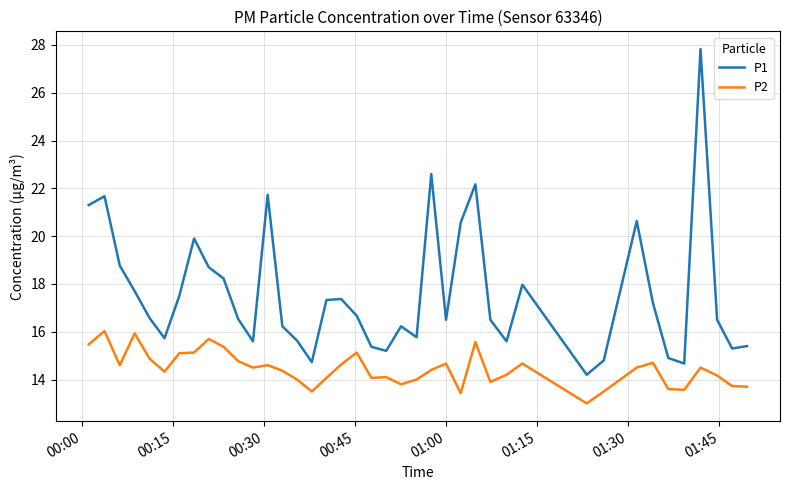

What is the maximum value shown in the chart?

27.8